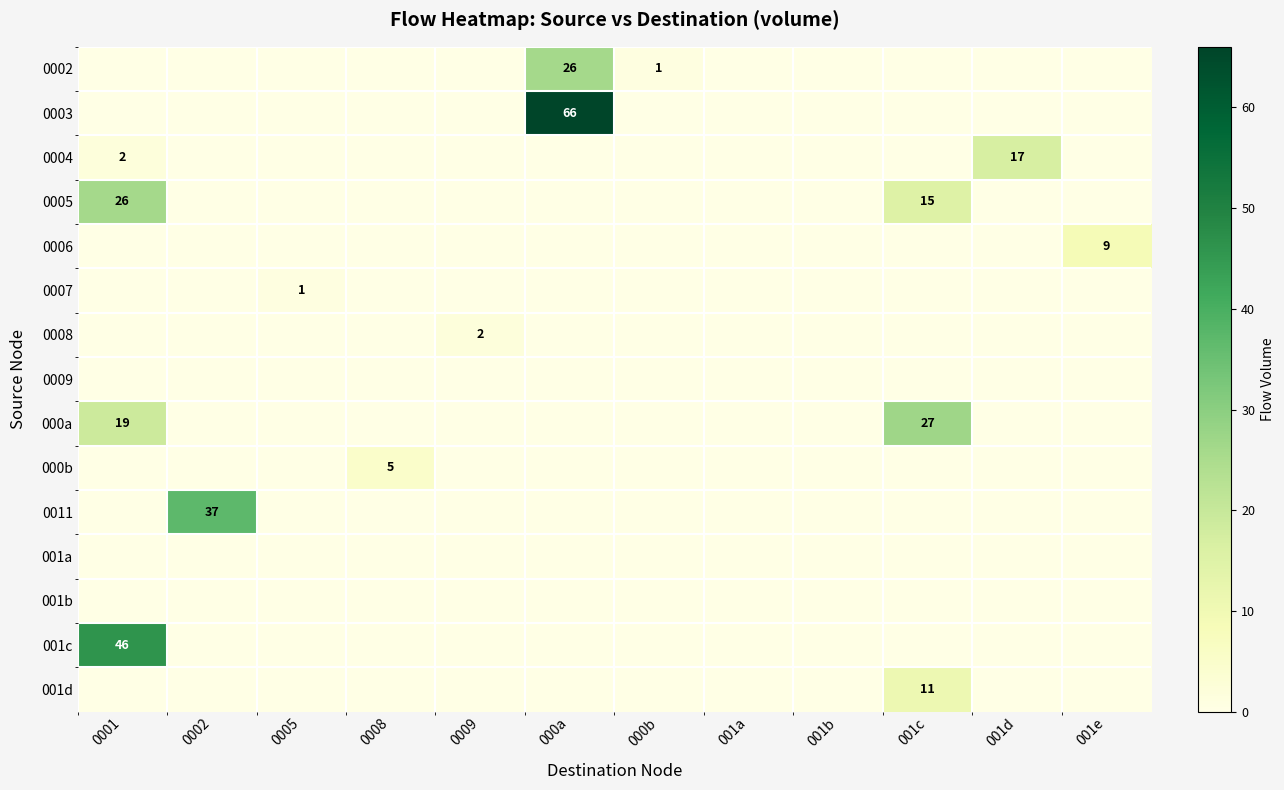

The value of 0003 at 000a is 66. True or false?

True